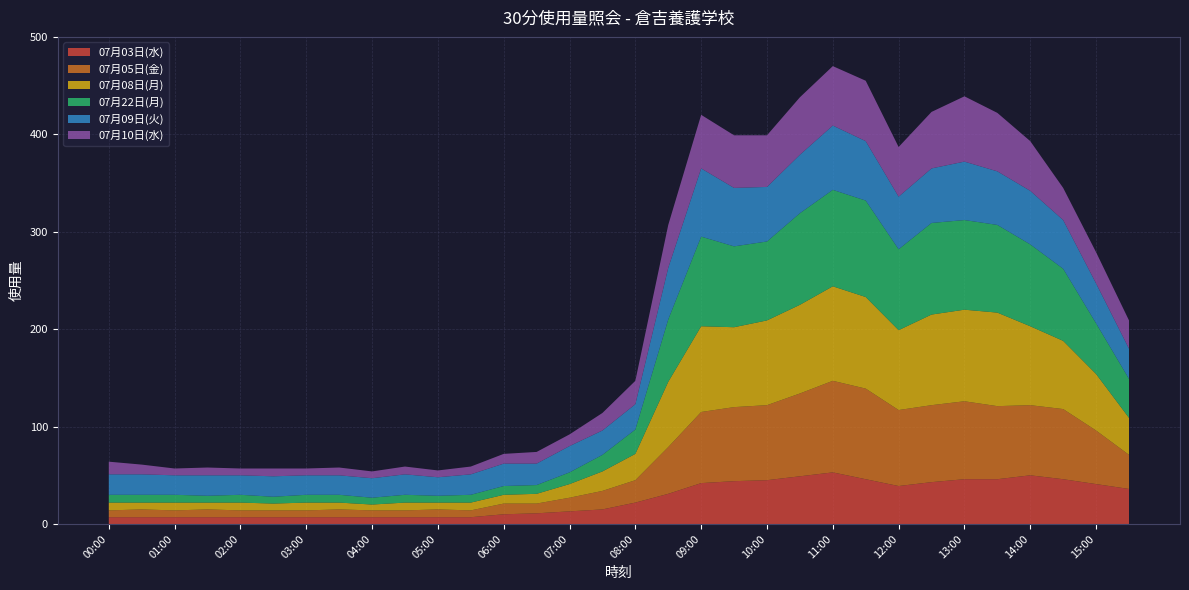

Reading right to left, extract all data points from this chart.

07月03日(水): 36	41	46	50	46	46	43	39	46	53	49	45	44	42	31	22	15	13	11	10	7	7	7	7	7	7	7	7	7	7	7	7
07月05日(金): 35	55	72	72	75	80	79	78	93	94	85	77	76	73	48	23	19	14	10	11	7	8	7	7	8	7	7	7	8	7	8	7
07月08日(月): 38	58	70	81	96	94	93	82	94	97	91	87	82	88	67	27	20	14	10	9	8	7	8	6	7	8	7	8	7	8	7	8
07月22日(月): 40	52	74	84	90	92	94	83	99	99	94	81	83	92	64	25	17	12	9	9	8	7	8	7	8	8	7	8	7	8	8	8
07月09日(火): 31	41	50	55	55	60	56	54	61	66	60	56	60	70	53	26	25	27	22	23	21	19	21	20	20	20	21	20	21	20	21	21
07月10日(水): 29	32	33	51	60	67	58	51	62	61	59	53	54	55	44	24	18	12	12	10	8	7	8	7	8	7	8	7	8	7	10	13